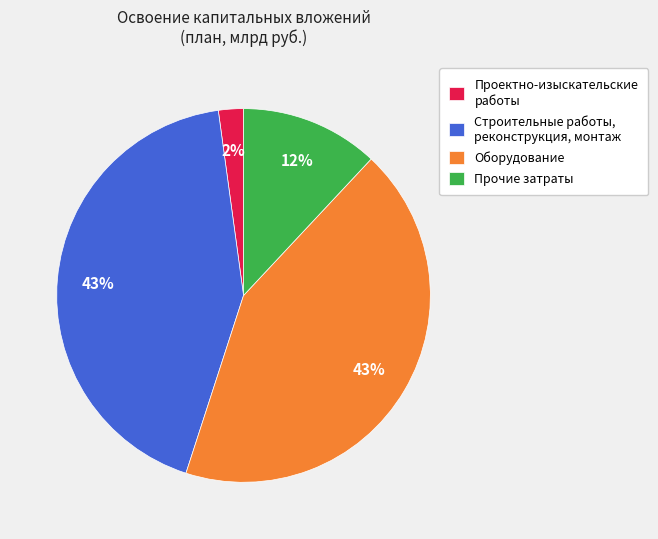

Which slice is the smallest?

Проектно-изыскательские работы